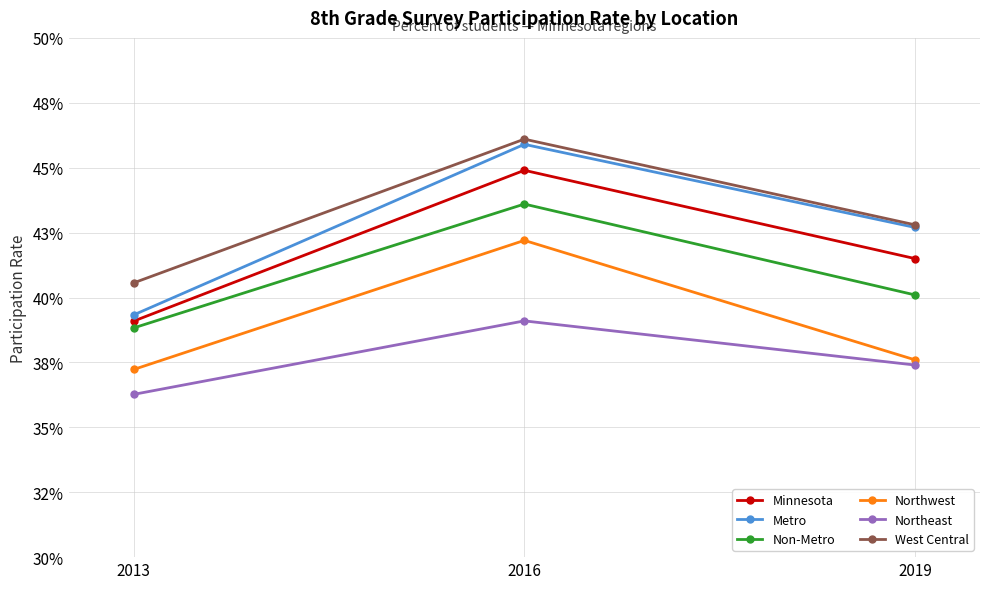

What are all the series names shown in the legend?

Minnesota, Metro, Non-Metro, Northwest, Northeast, West Central